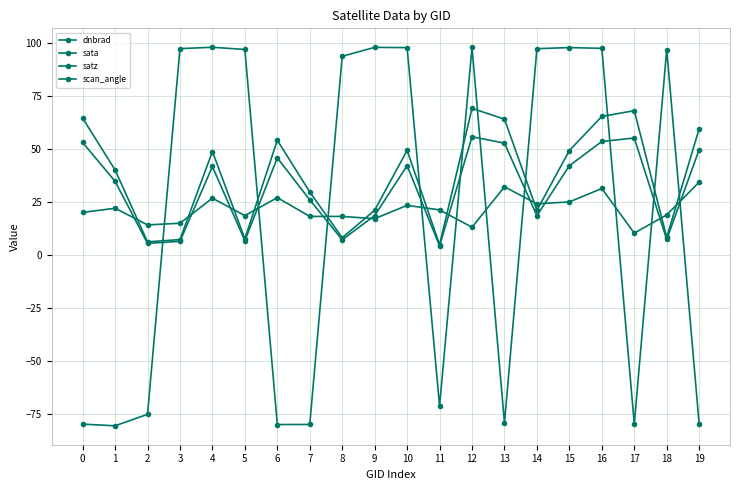

Rank the series at 16 from highest to lowest value.

sata, satz, scan_angle, dnbrad